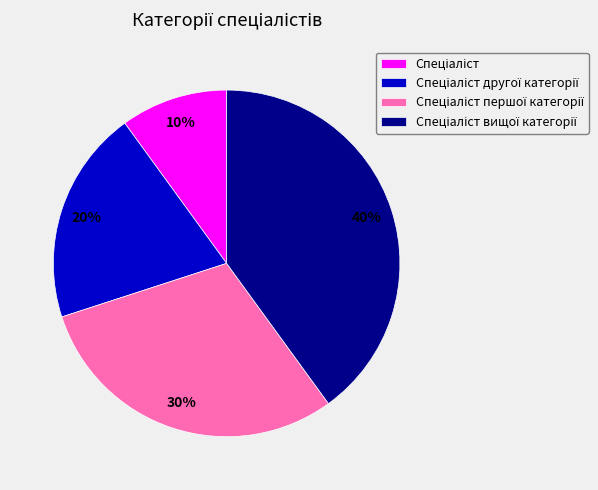

Count the number of slices in the pie.

4